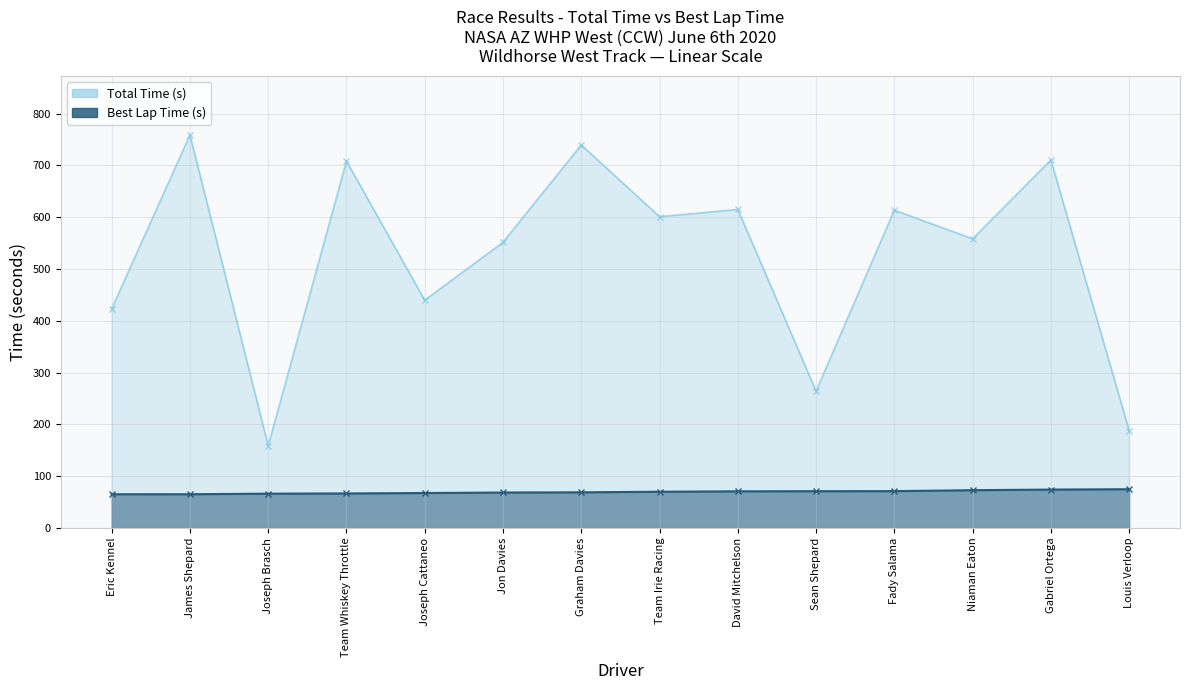

The value at Joseph Cattaneo is 89.5. True or false?

False